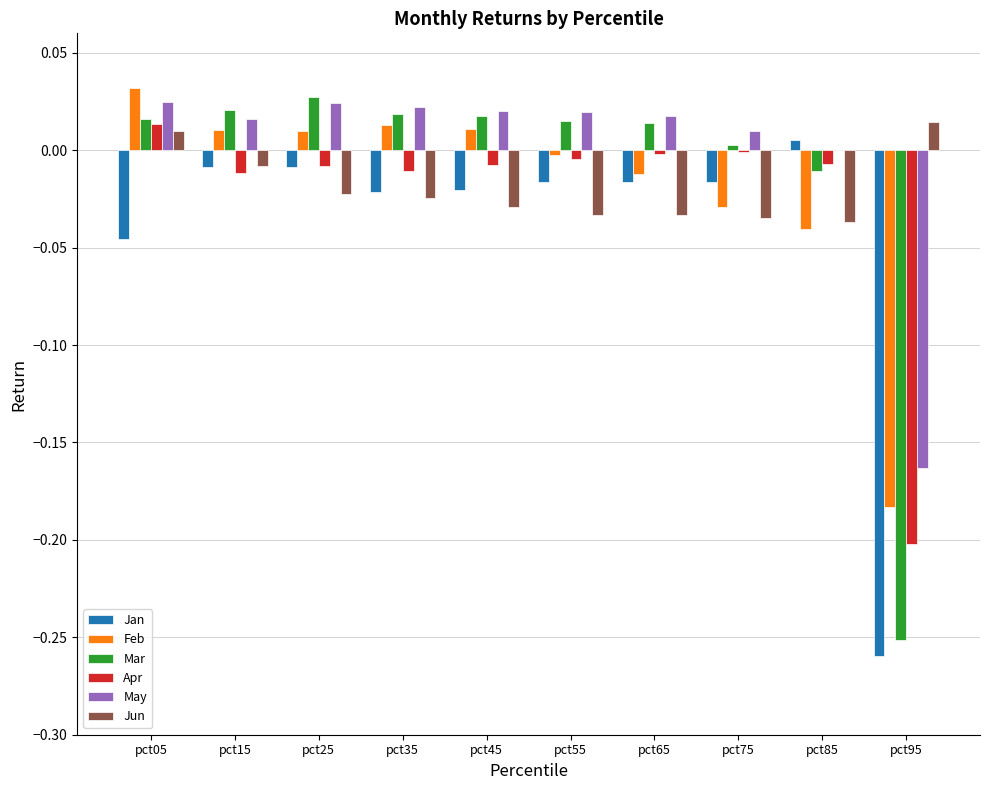

How many distinct data groups are displayed?

6